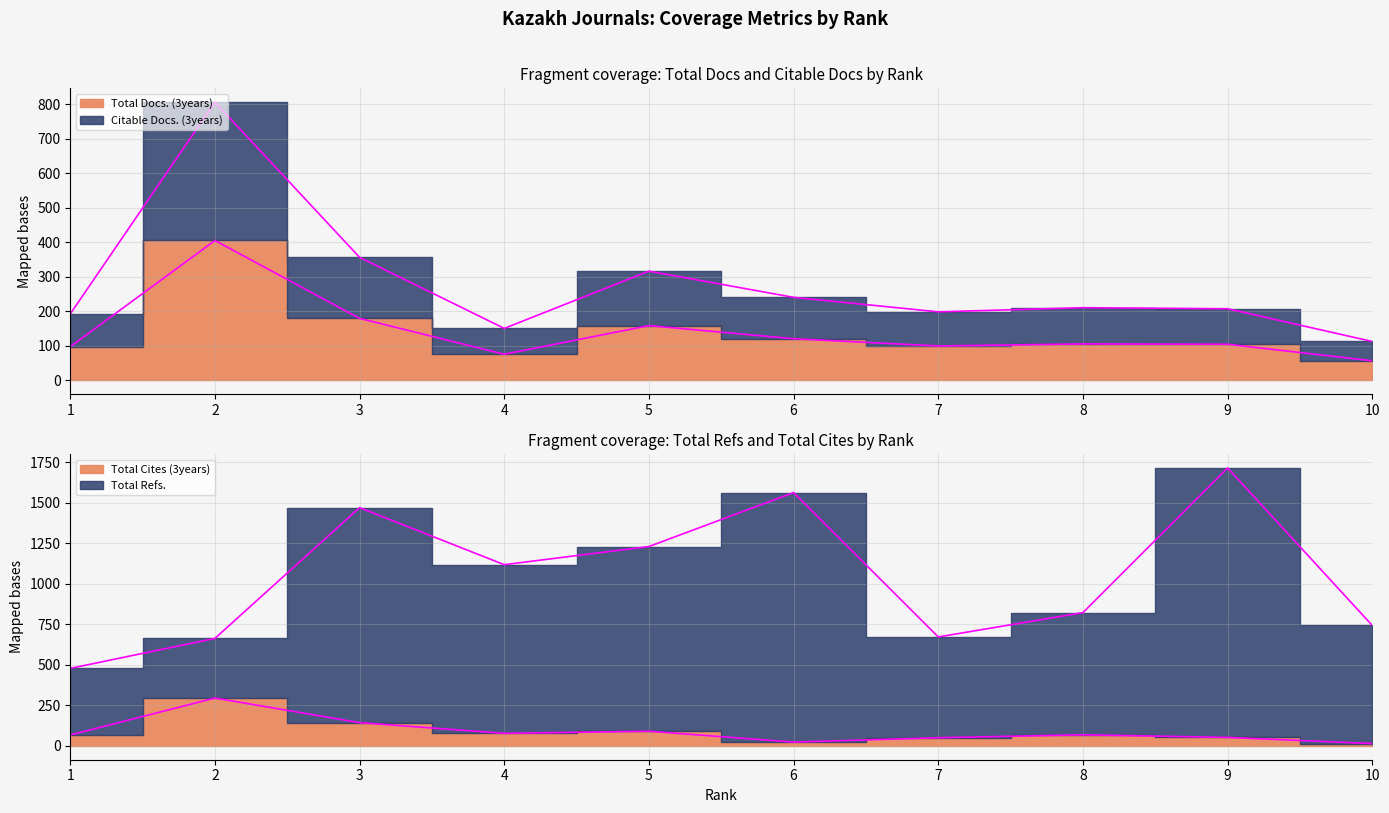

True or false: Citable Docs. (3years) and Total Refs. cross at least once.

True